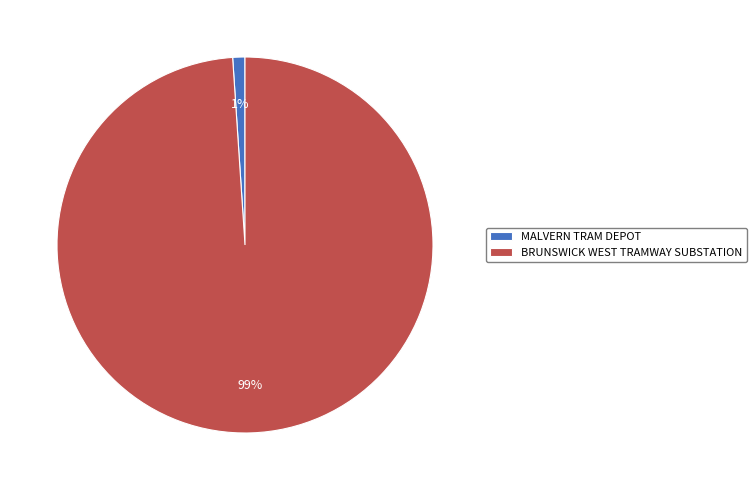

How many segments does this pie chart have?

2